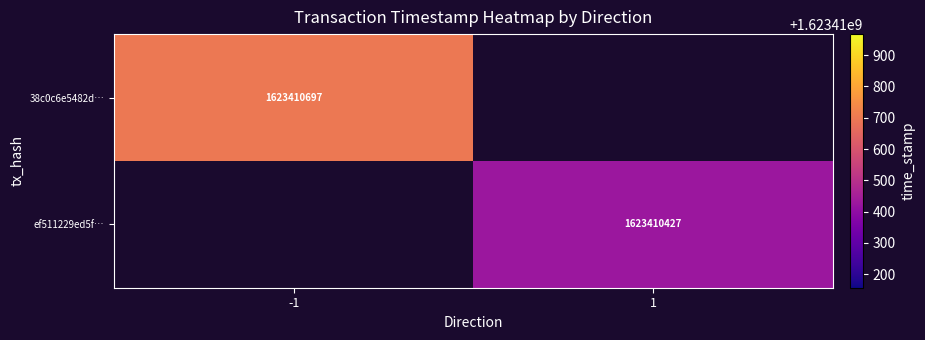

Reading left to right, what are all the values shown in this chart?

38c0c6e5482d4302e23f8c22a902cc9ec0d60e4: direction=-1	time_stamp=1623410697
ef511229ed5f269daf0ddea7268460e1552084f: direction=1	time_stamp=1623410427